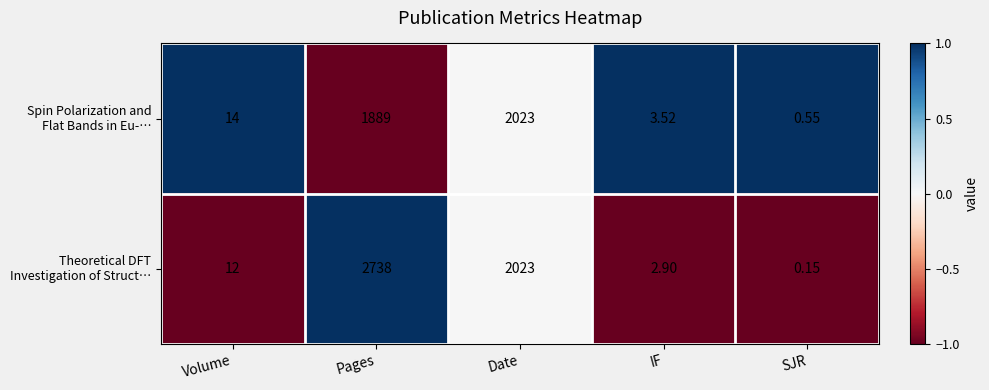

At which category does the chart reach its minimum across all series?

SJR